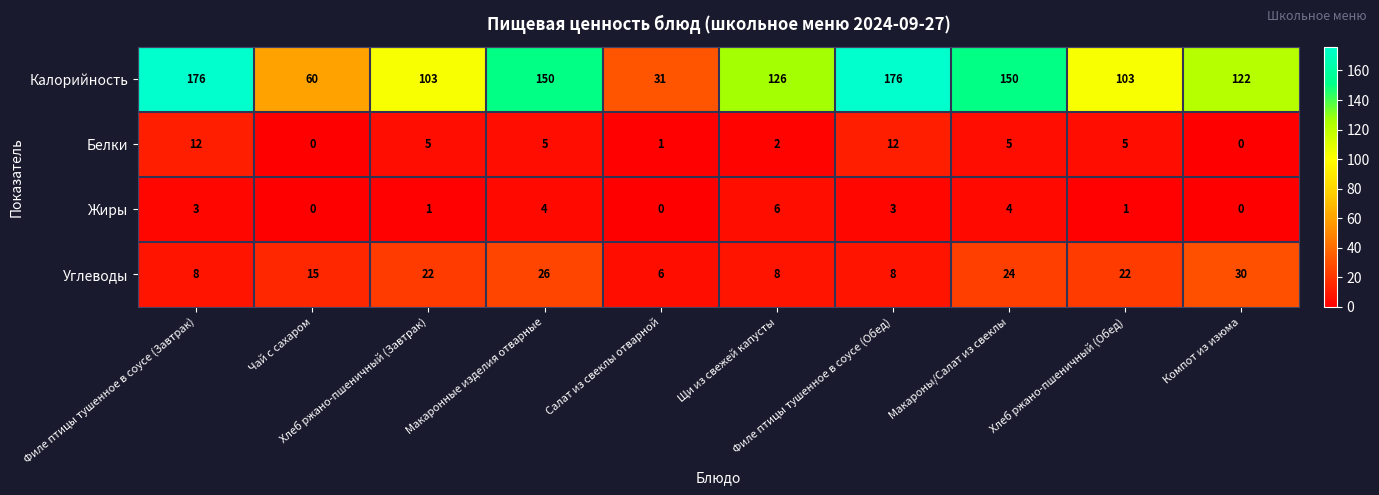

How many distinct data groups are displayed?

4